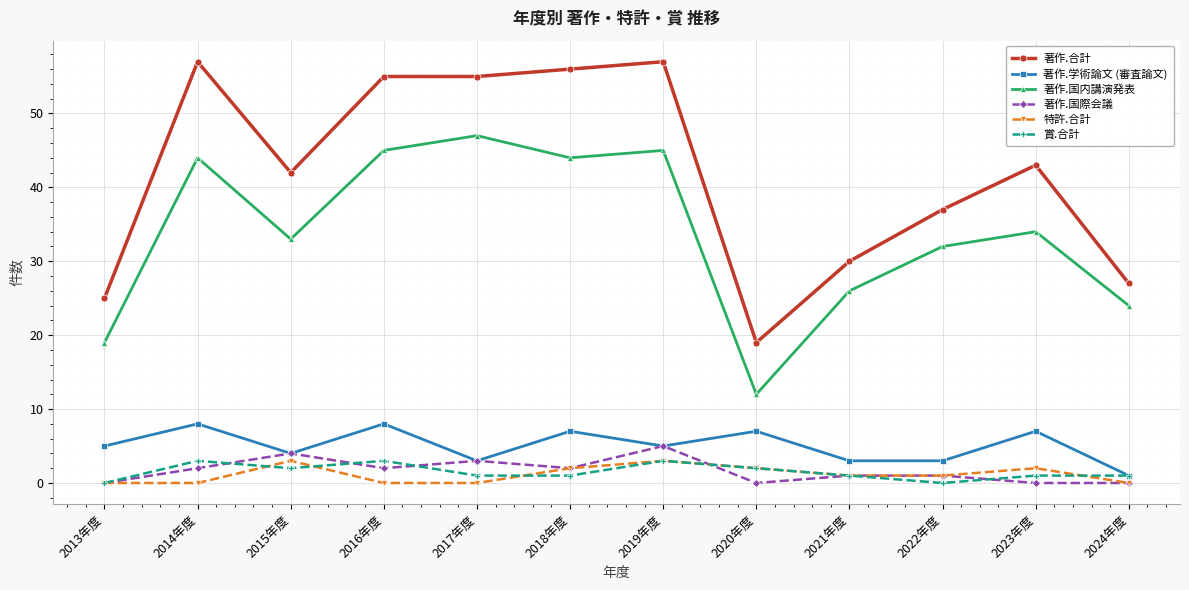

True or false: 著作.学術論文 (審査論文) and 著作.合計 cross at least once.

False